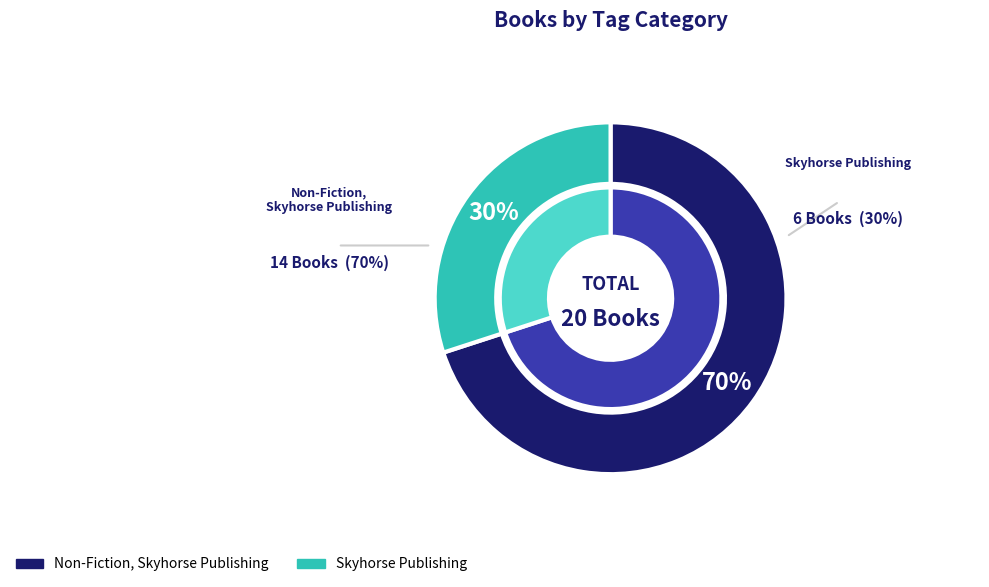

What percentage is the Skyhorse Publishing slice, to the nearest percent?

30%